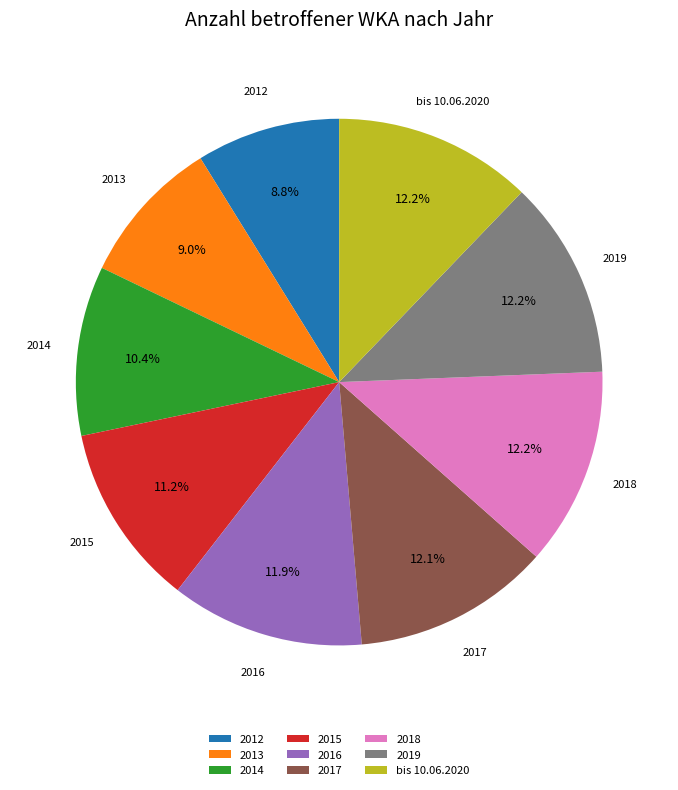

What is the ratio of the value at 2017 to the value at 2015?

1.1